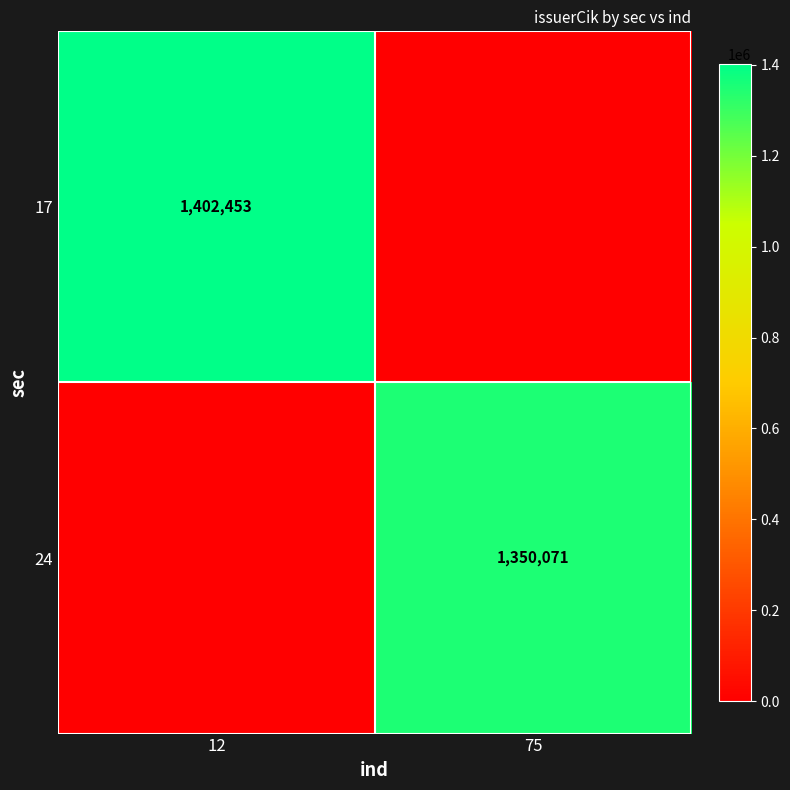

The value of 24 at 75 is 797374. True or false?

False